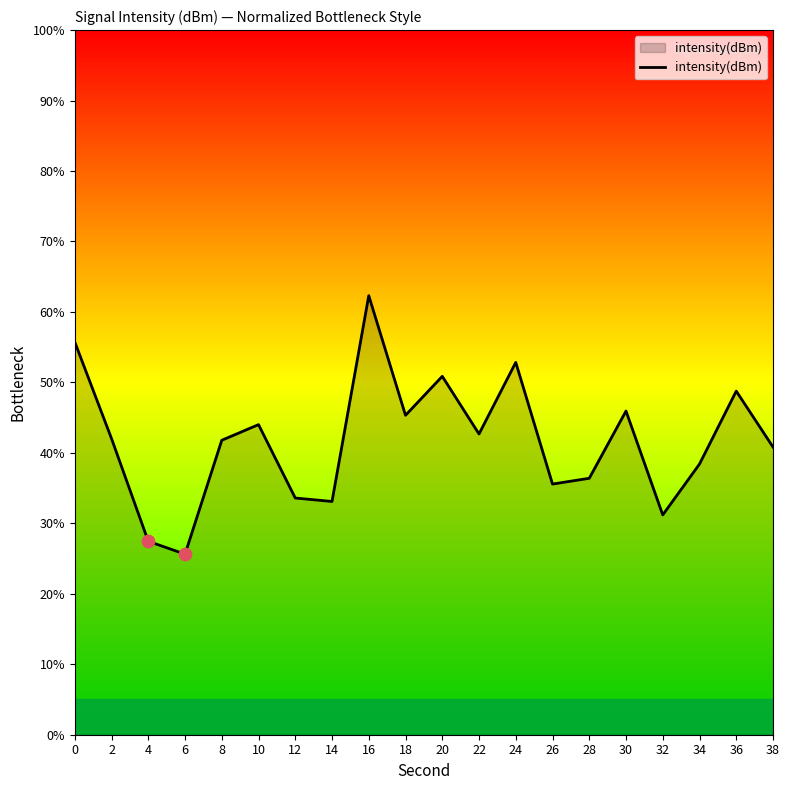

Which has a higher value, 26 or 6?

26